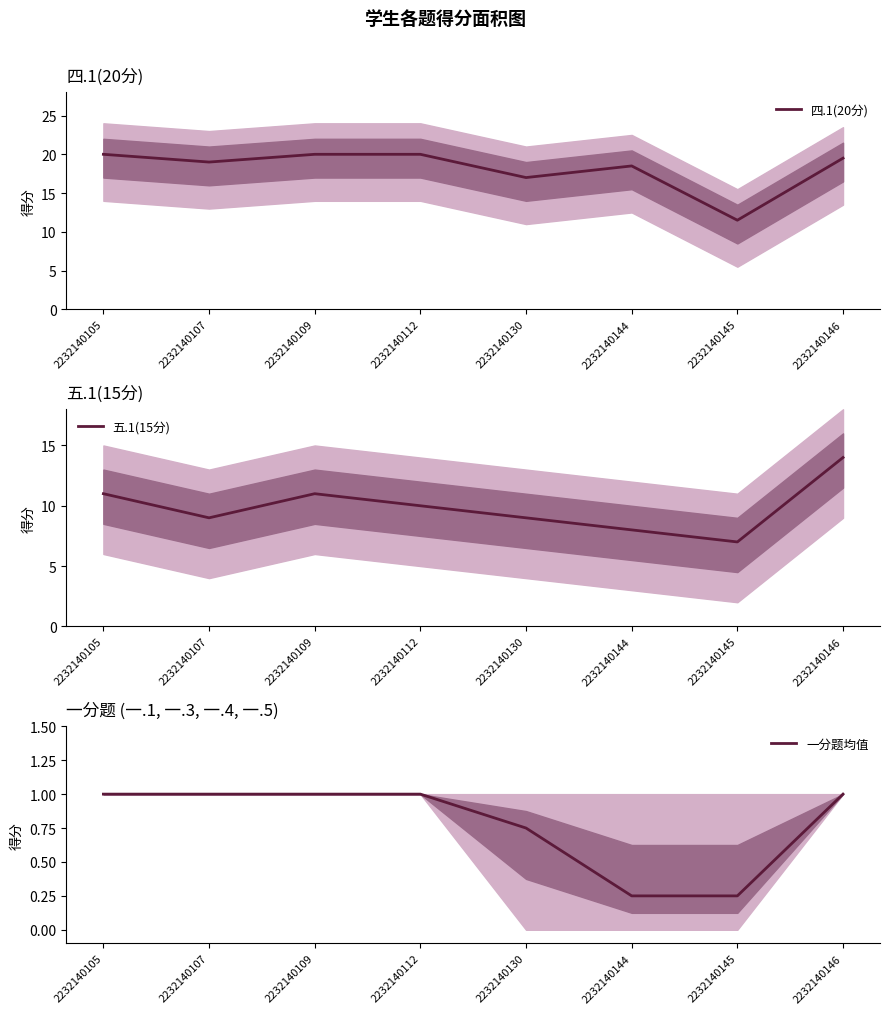

Rank the series by their maximum value, from highest to lowest.

四.1(20分), 五.1(15分), 一分题均值